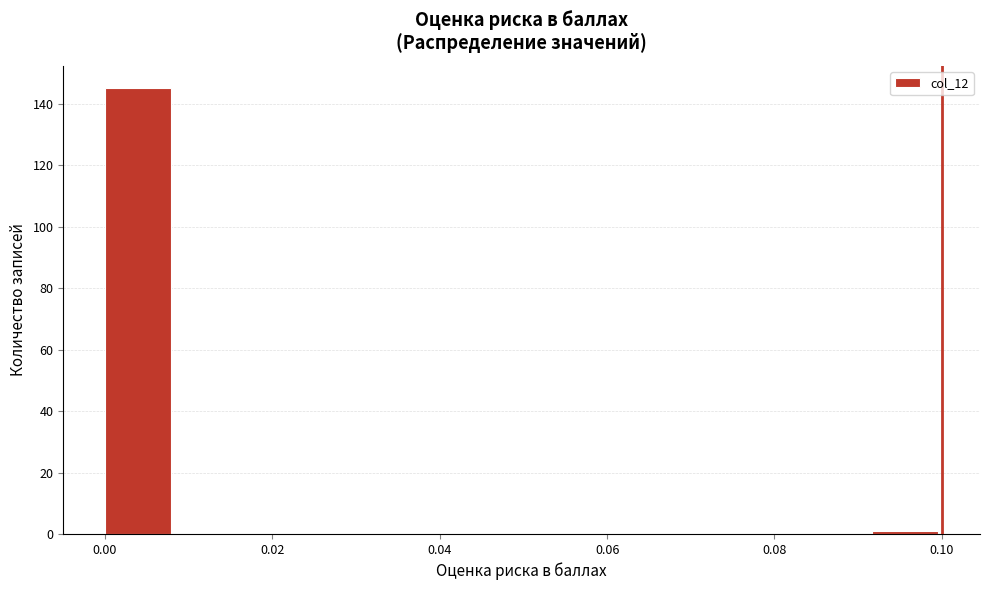

Reading left to right, transcribe this chart: for each bar, give the range it covers on the x-axis and its height. Neither the bar edges nor the heights are printed on the chart, so give them approximately, as read against the axes.

0.000 to 0.008: 146
0.008 to 0.016: 0
0.016 to 0.026: 0
0.026 to 0.034: 0
0.034 to 0.042: 0
0.042 to 0.050: 0
0.050 to 0.058: 0
0.058 to 0.066: 0
0.066 to 0.076: 0
0.076 to 0.084: 0
0.084 to 0.092: 0
0.092 to 0.100: under 2